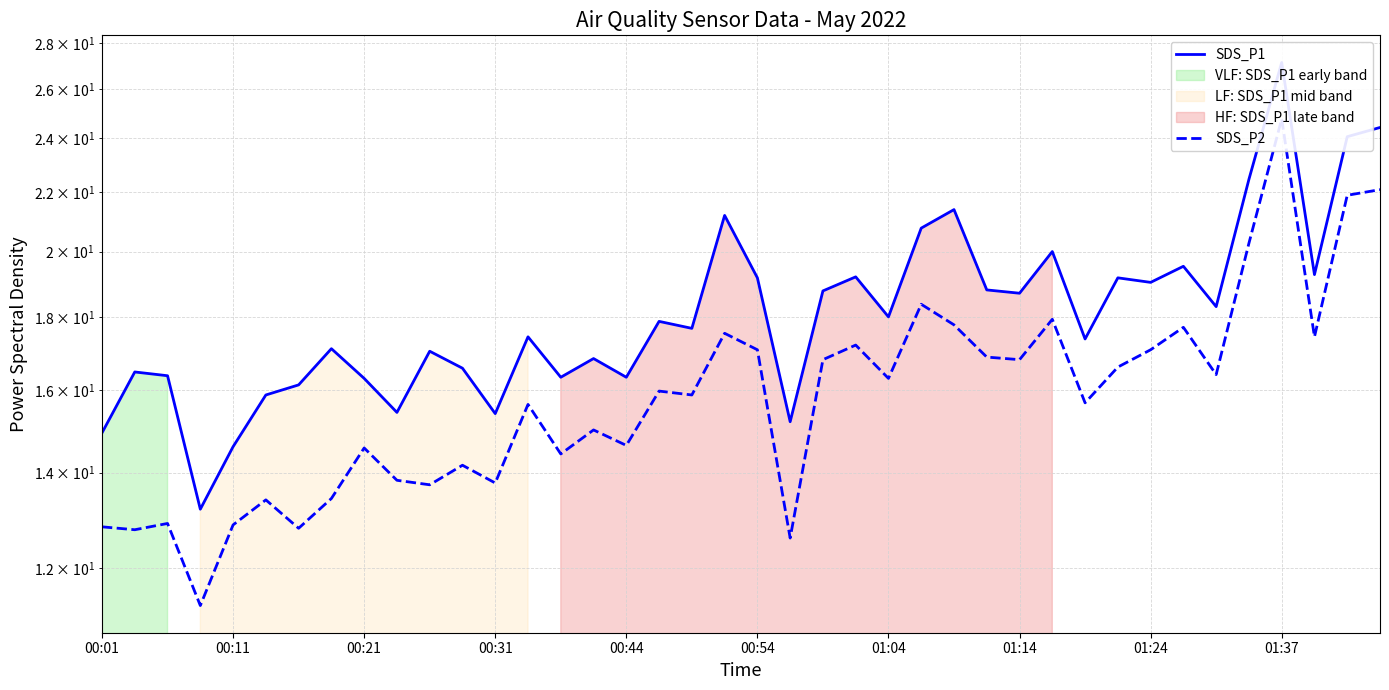

True or false: SDS_P1 and SDS_P2 intersect in this chart.

False